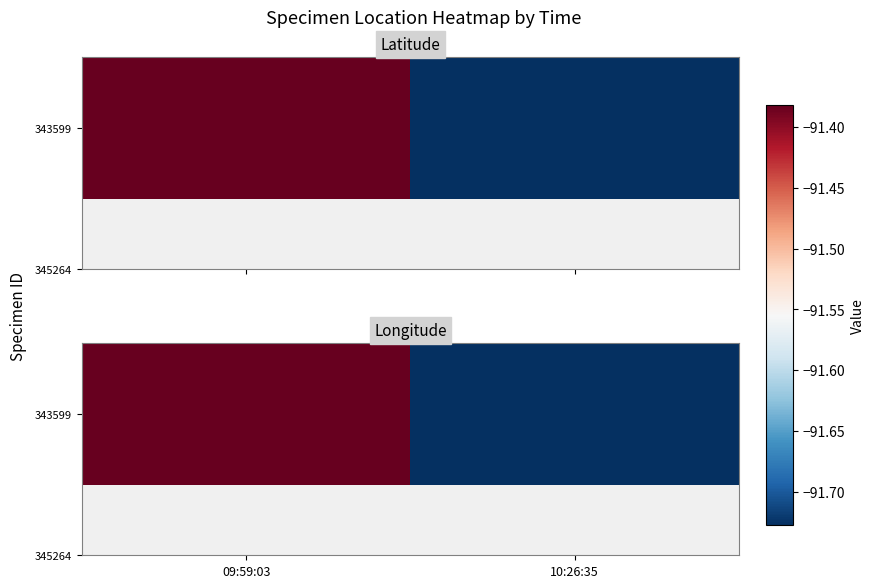

What is the change in value from 09:59:03 to 10:26:35?

-0.3